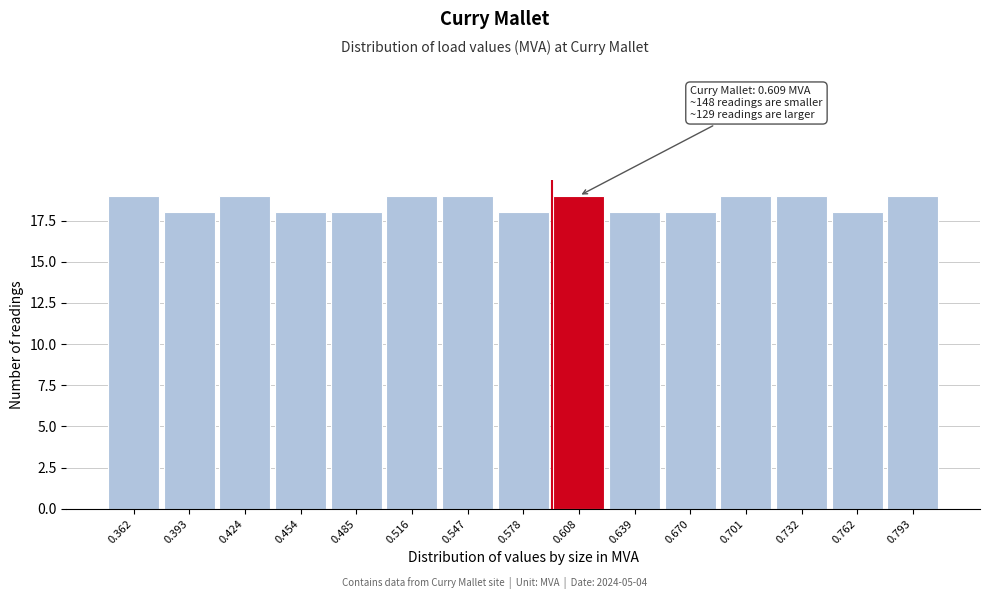

Reading right to left, extract all data points from this chart.

19	18	19	19	18	18	19	18	19	19	18	18	19	18	19